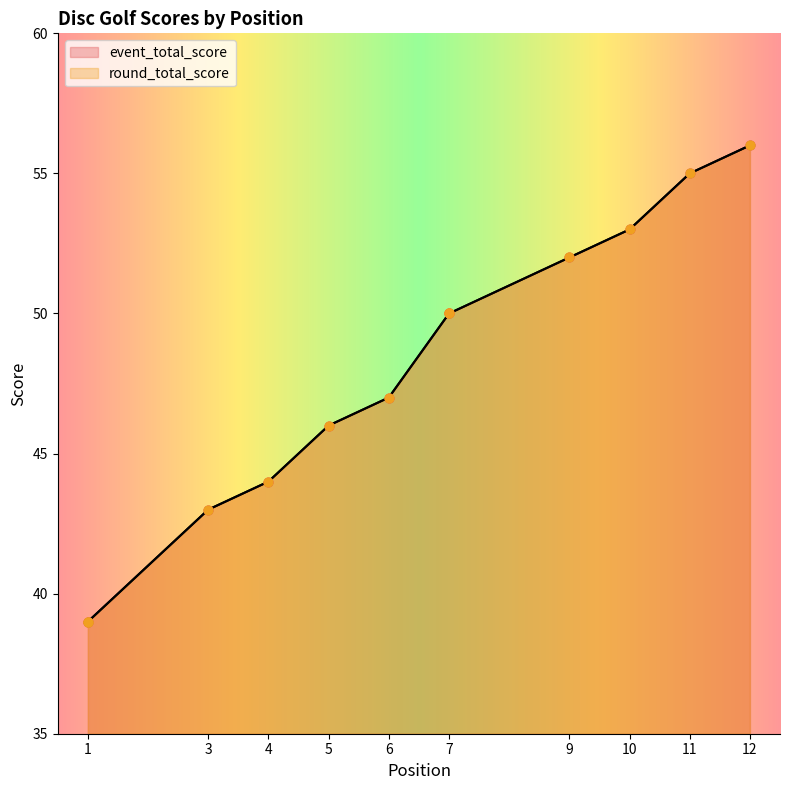

What is the total value across all series at 9?

104